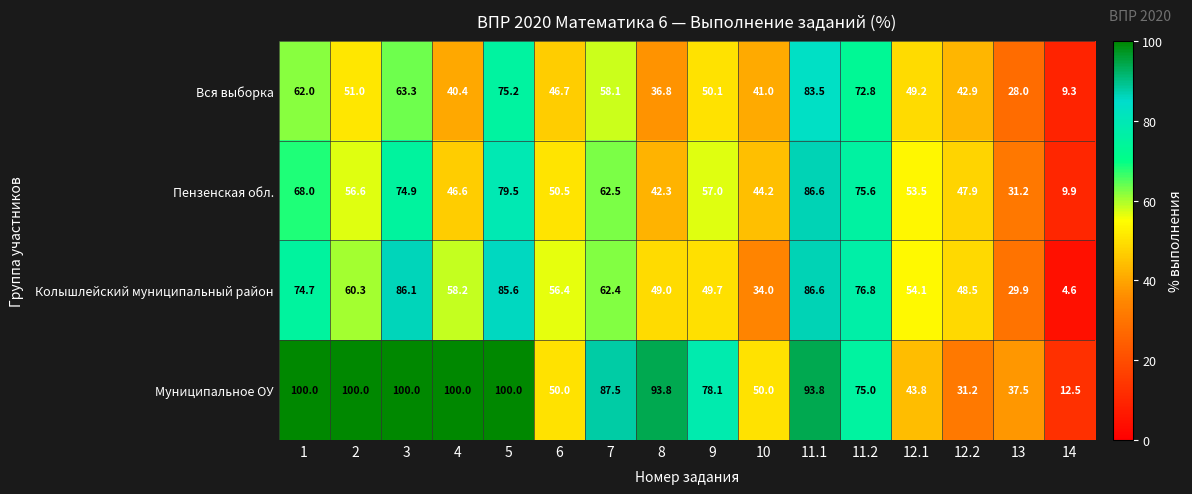

What is the maximum value shown in the chart?

100.0